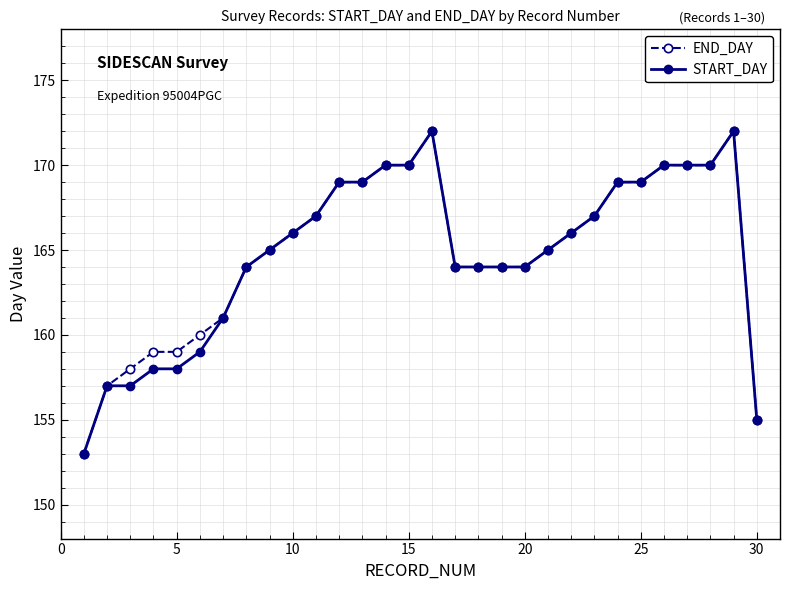

At how many categories does at least one series exceed 168?

11